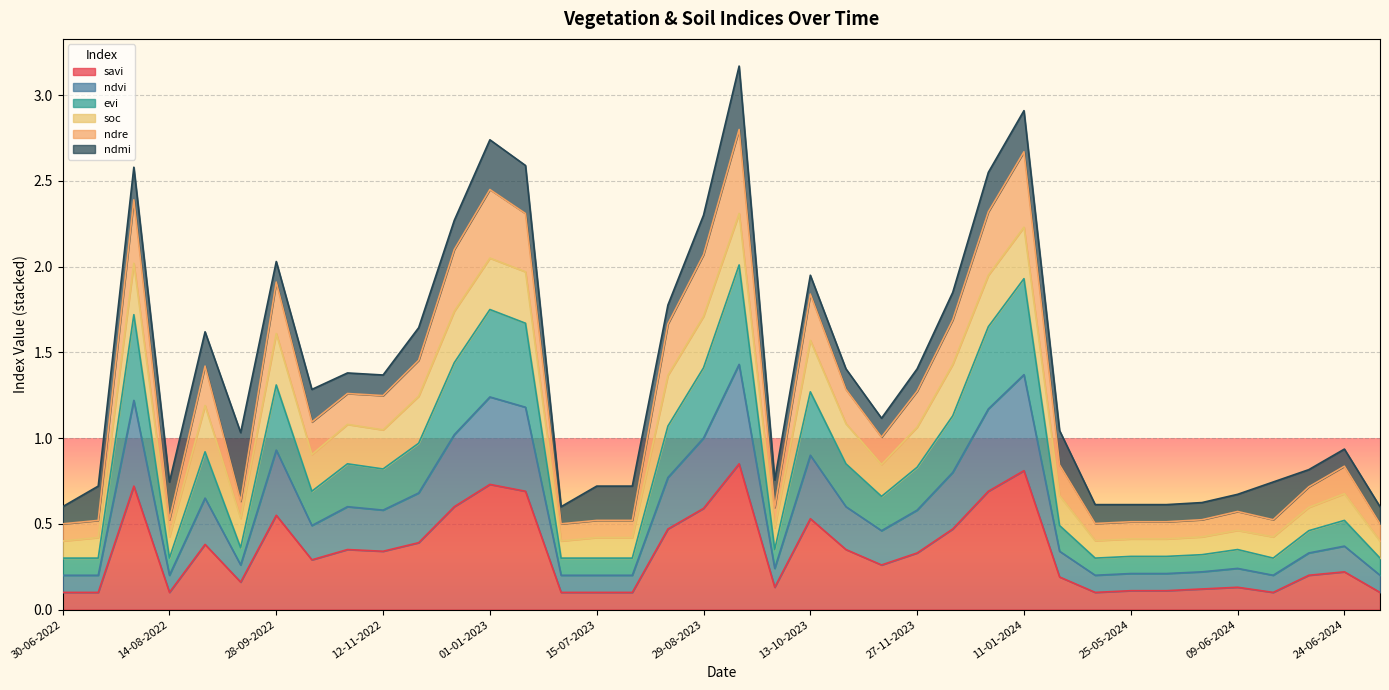

The savi series shows 0.2 at 25-05-2024. True or false?

False